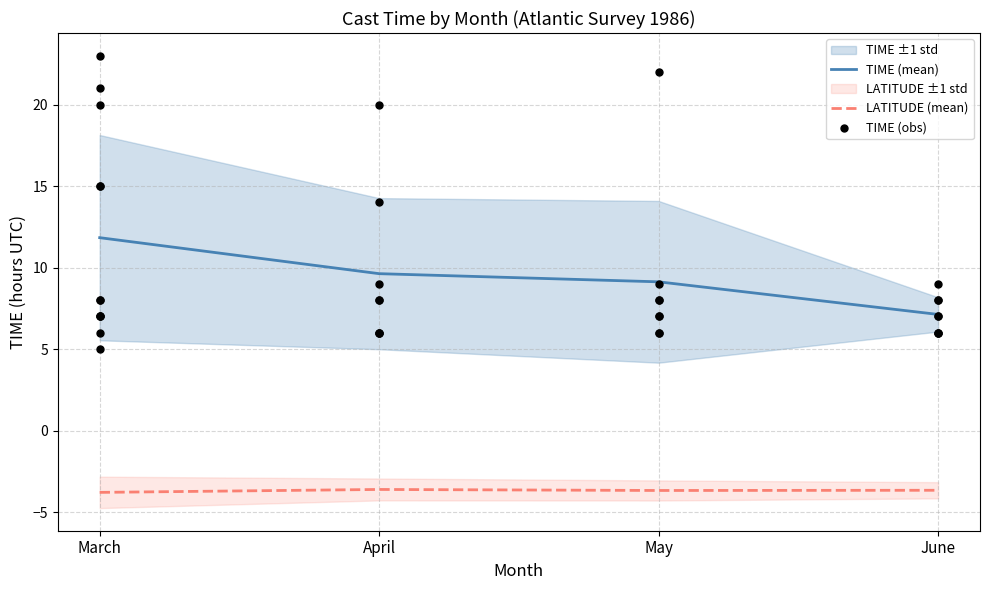

Which series has the largest total across all categories?

TIME